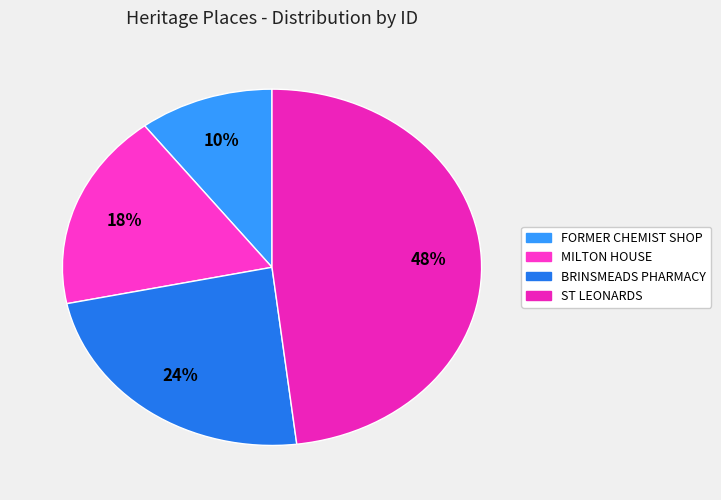

Which category has the biggest portion of the pie?

ST LEONARDS